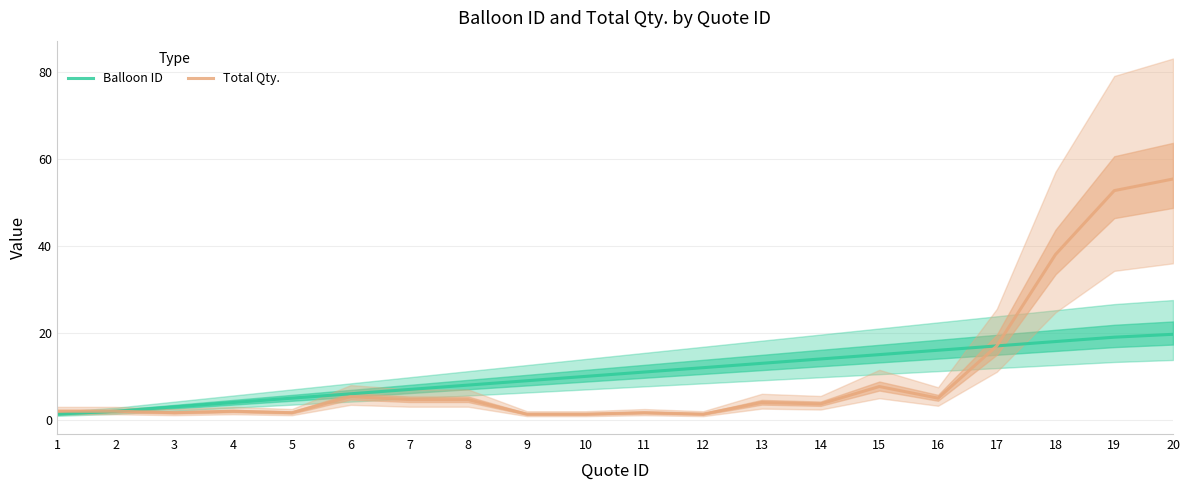

What is the average value of the Balloon ID series?

10.5